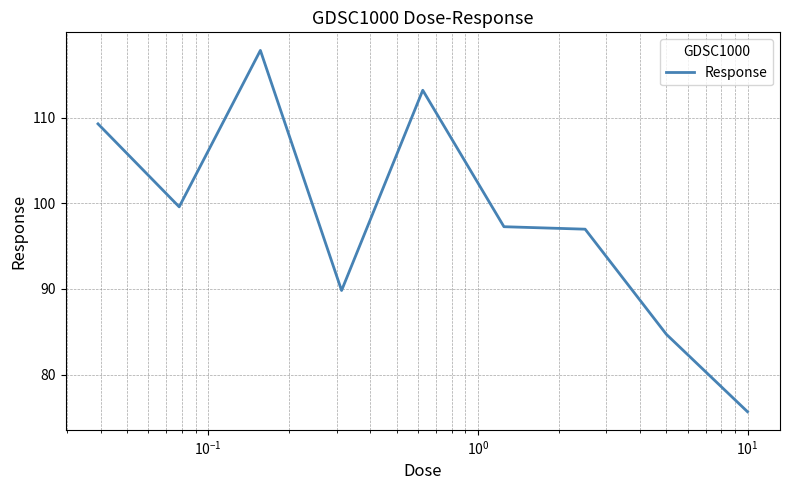

What is the smallest value displayed?

75.6